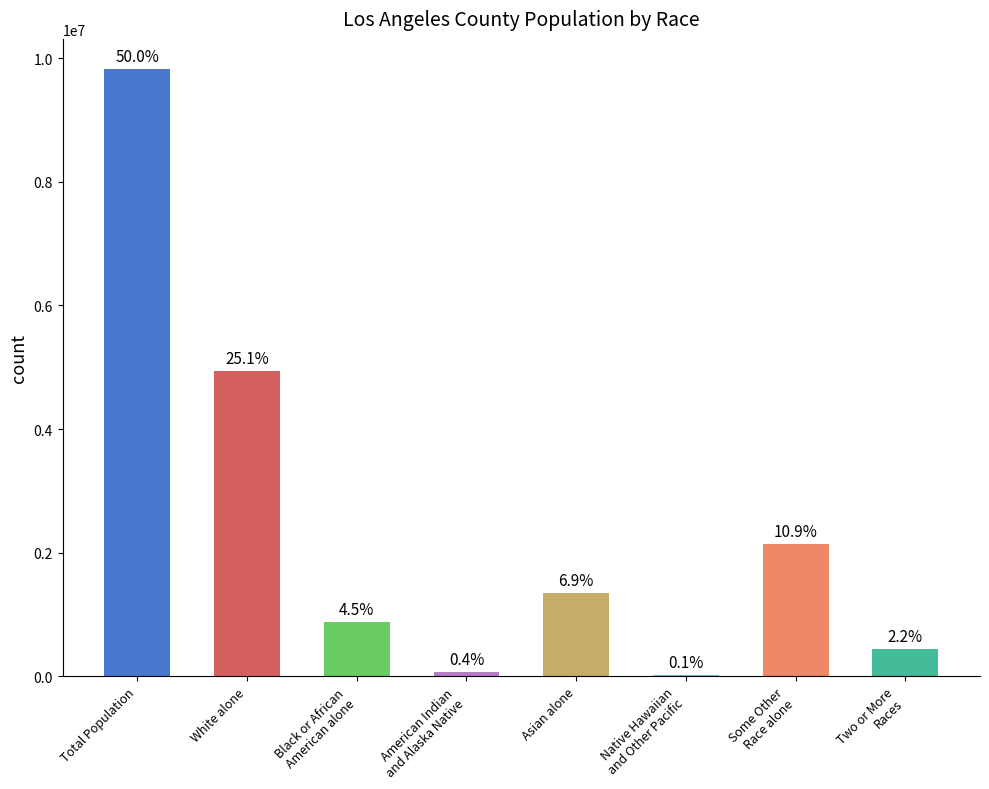

Are the bars horizontal?

No